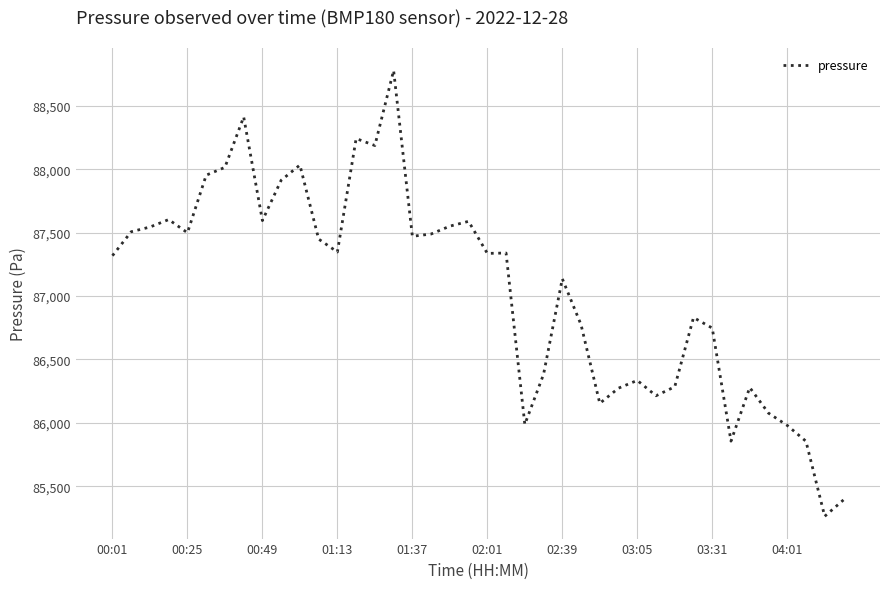

What is the difference between the maximum and minimum values?

3517